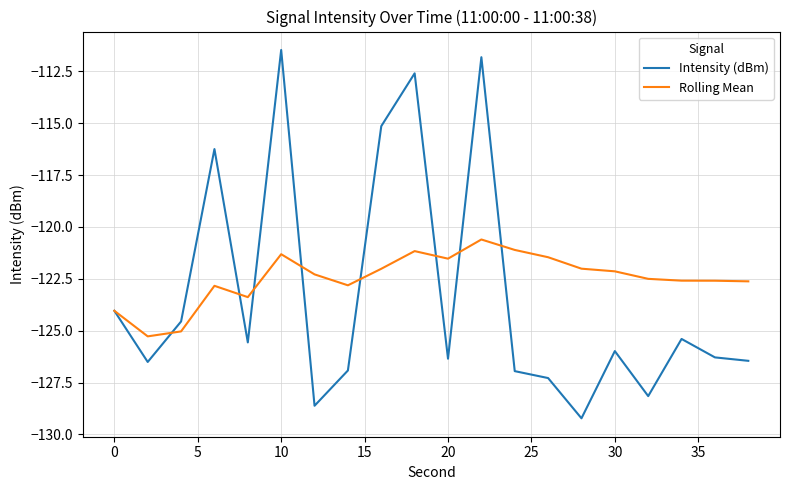

Which series has the largest range (max minus min)?

Intensity (dBm)